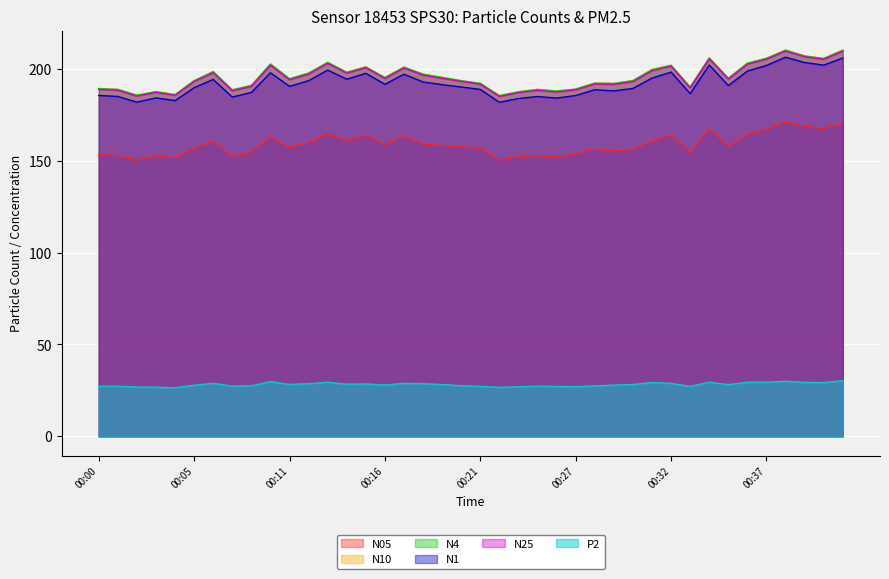

Is it true that P2 equals 17.9 at 00:28?

False